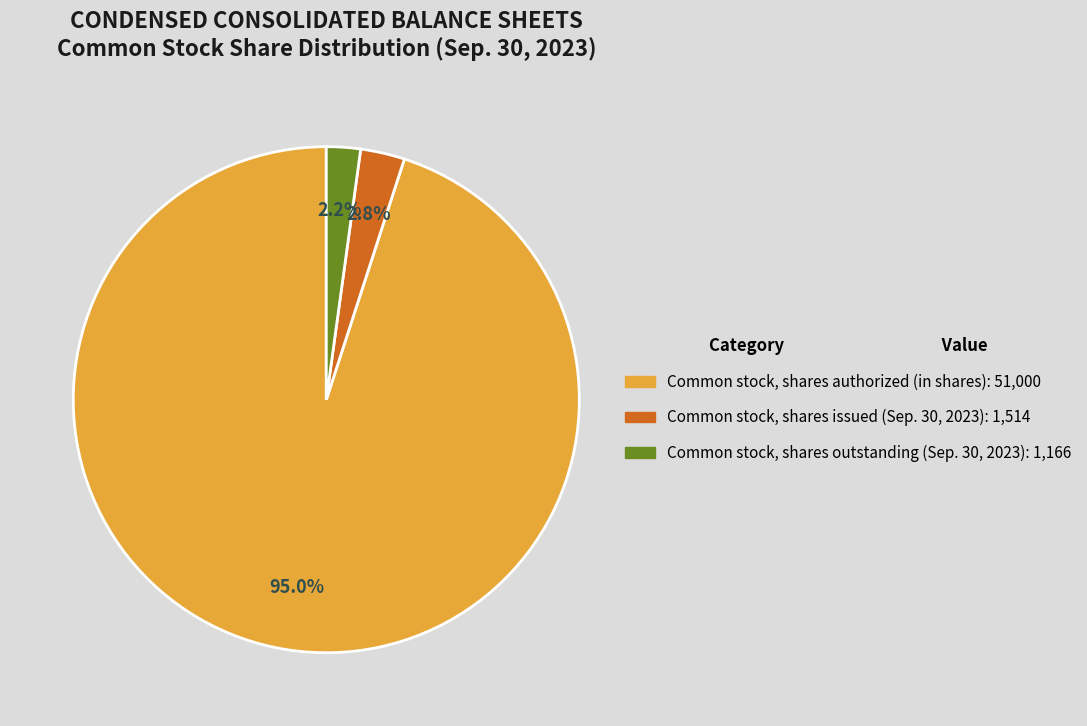

Which has a higher value, Common stock, shares authorized (in shares) or Common stock, shares issued (Sep. 30, 2023)?

Common stock, shares authorized (in shares)